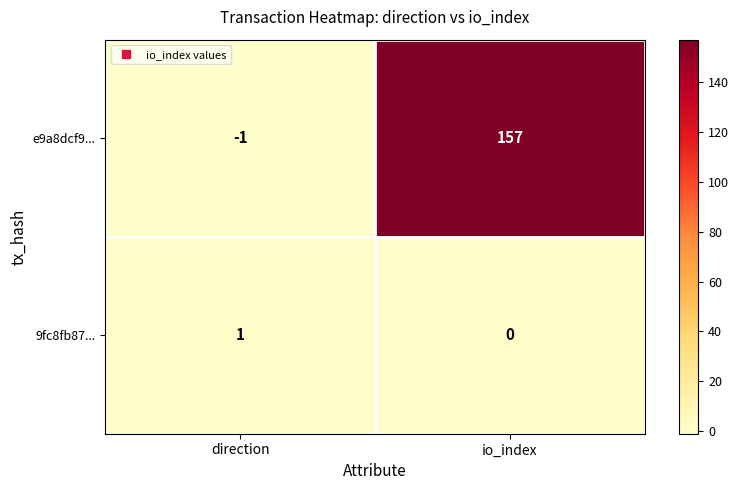

What is the difference between the maximum and minimum values in the e9a8dcf9... series?

158